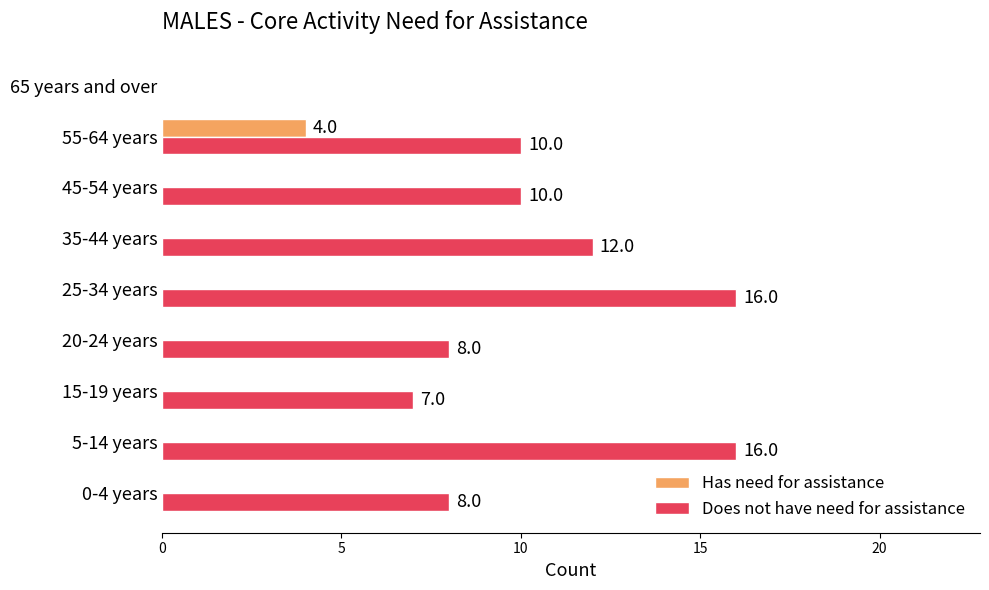

The Has need for assistance series shows 0 at 0-4 years. True or false?

True